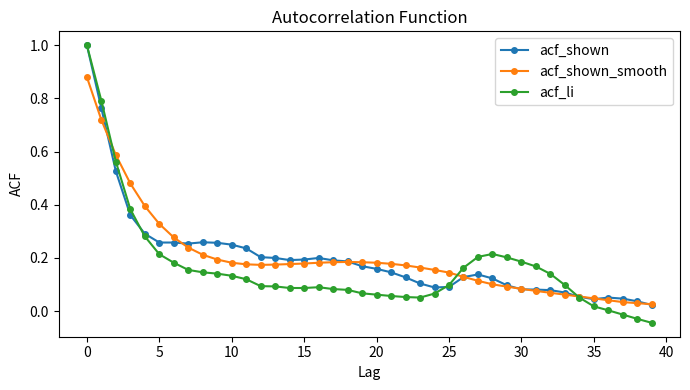

How many data points does each series have?

40